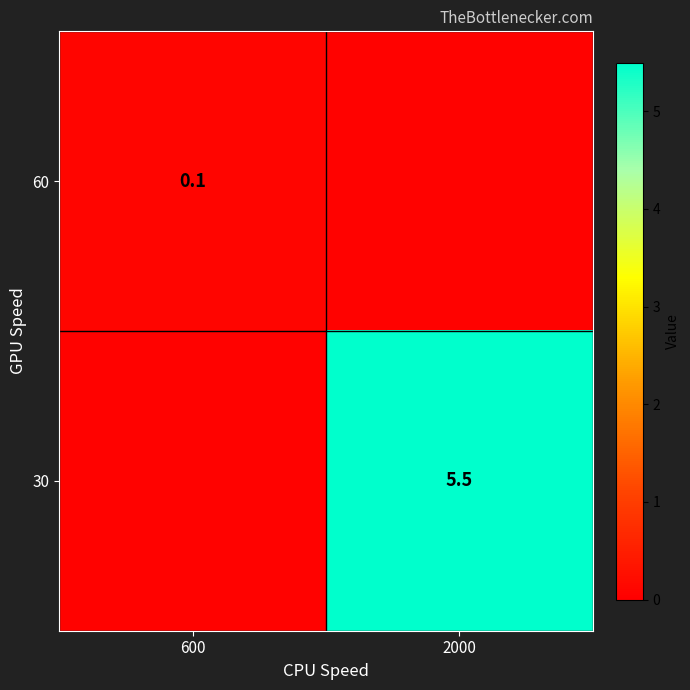

Is the value of 30 at 2000 greater than the value of 60 at 600?

Yes